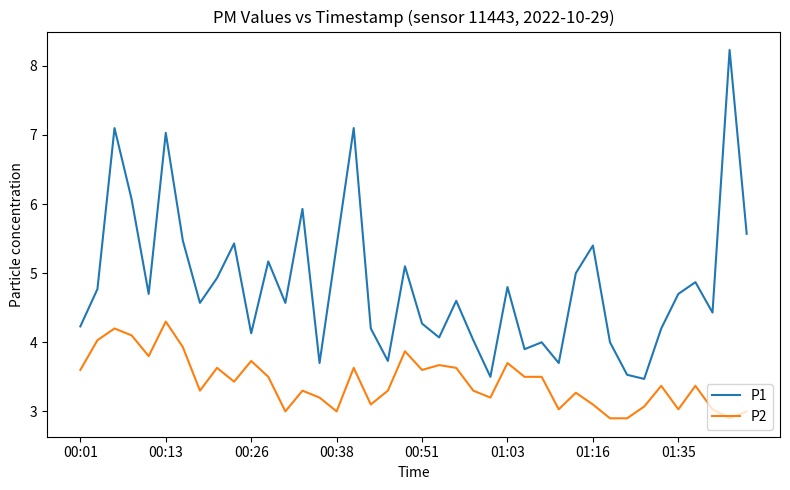

Rank the series by their maximum value, from lowest to highest.

P2, P1